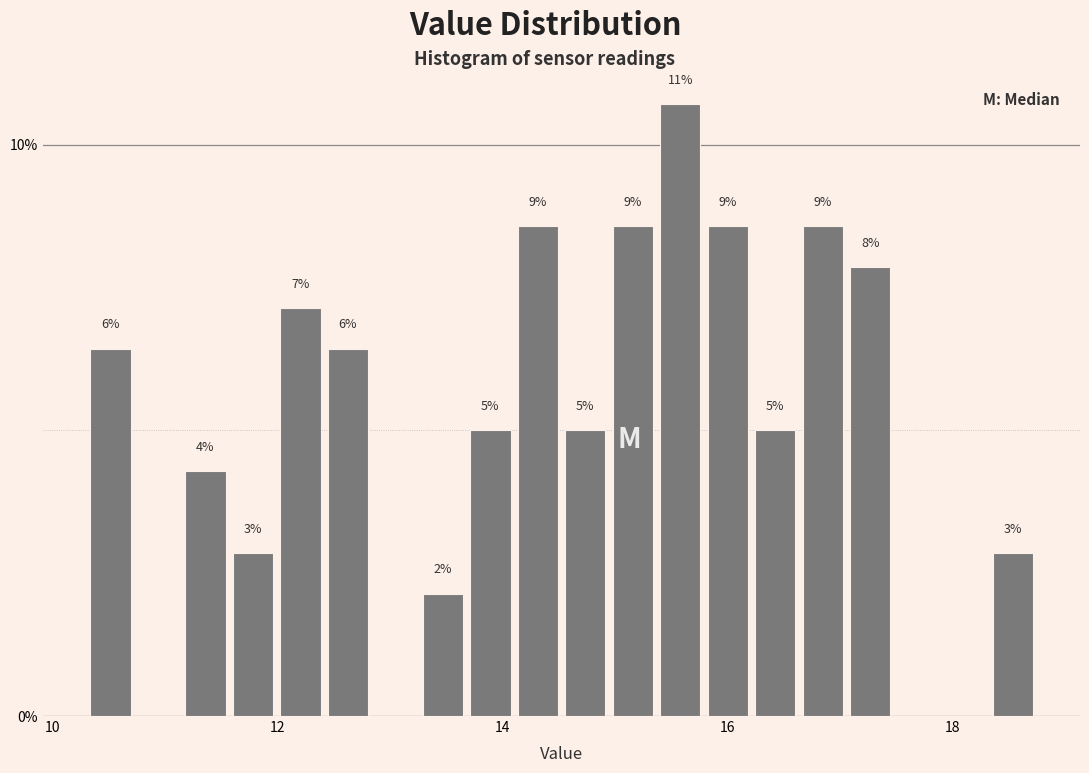

Around what value on the x-axis is the tallest bar? Give the approximate position of its centre, as read against the axis.

15.6